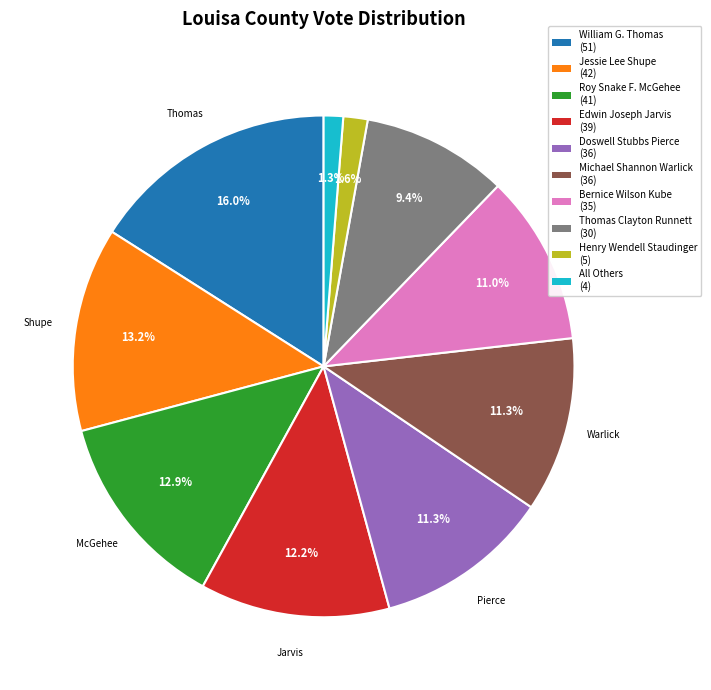

Is there any slice that represents more than half of the pie?

No